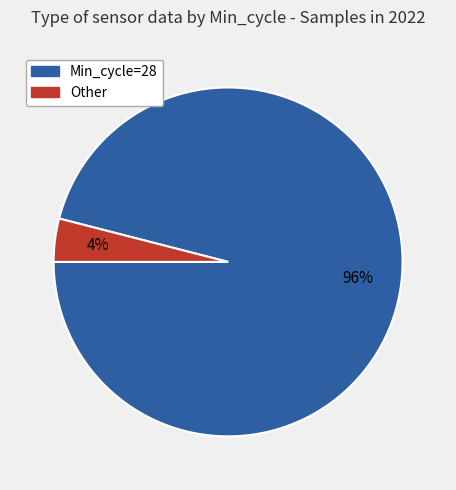

Rank the categories by value from lowest to highest.

Other, Min_cycle=28